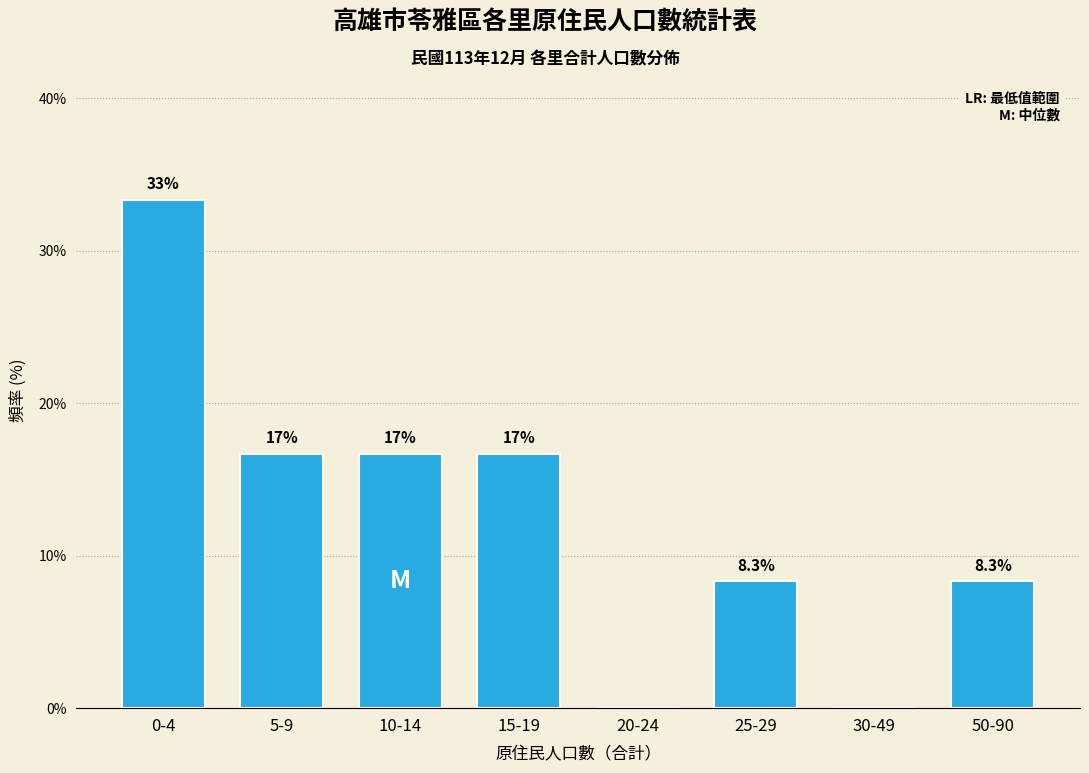

Are the bars horizontal?

No